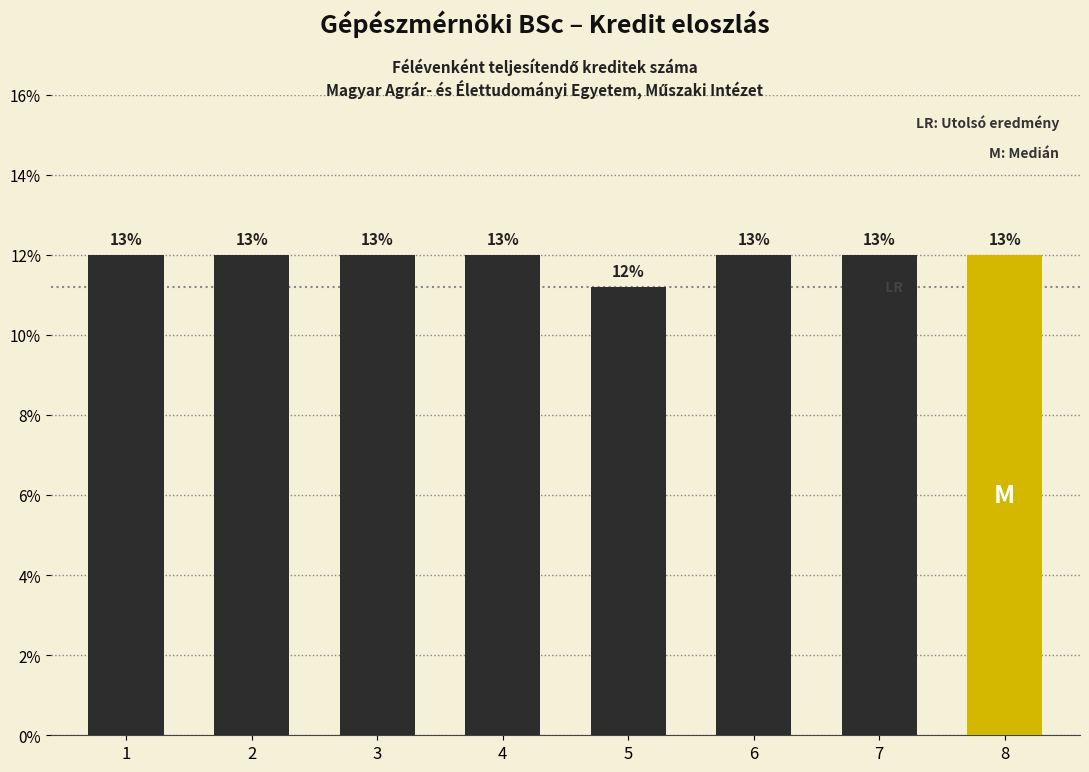

True or false: the data shows 30 at 3.

True